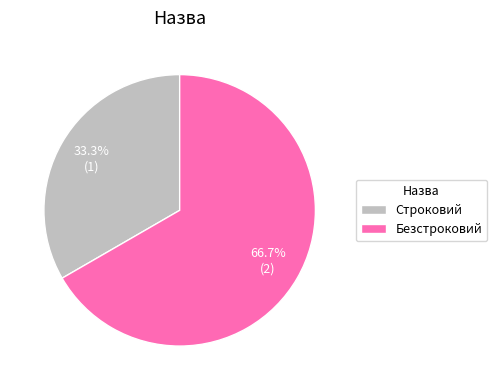

Rank the categories by value from highest to lowest.

Безстроковий, Строковий